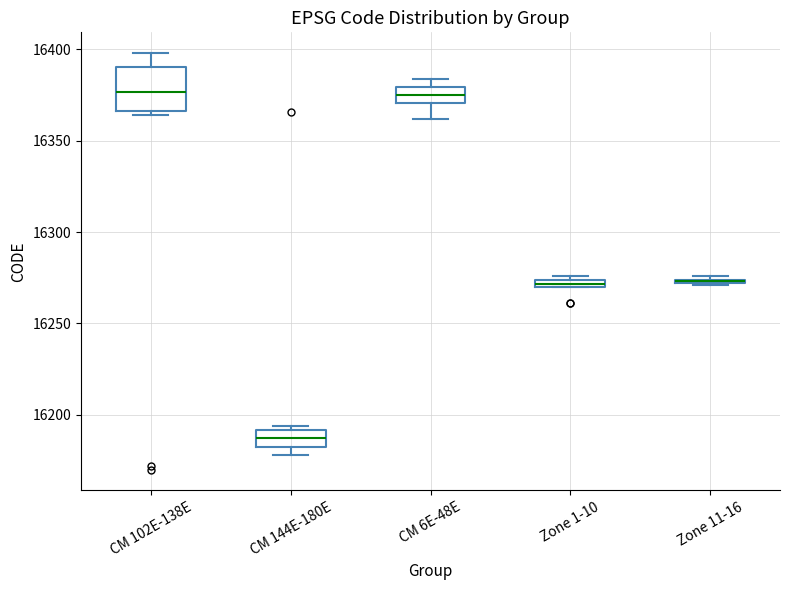

Which box is the tallest, from its lower edge to its upper edge?

CM 102E-138E